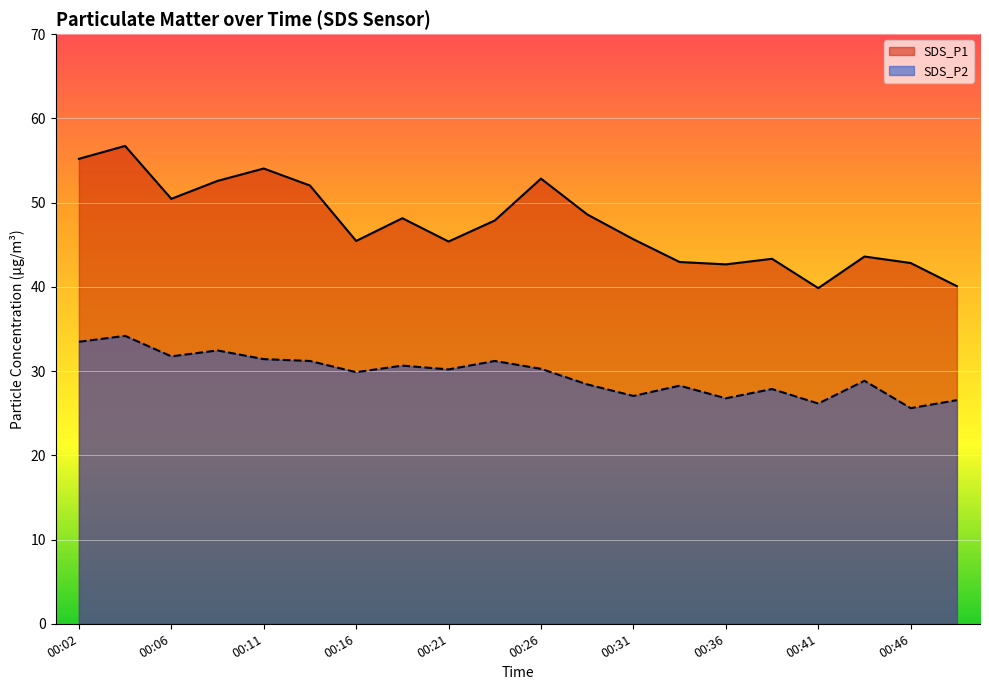

True or false: SDS_P1 and SDS_P2 intersect in this chart.

False